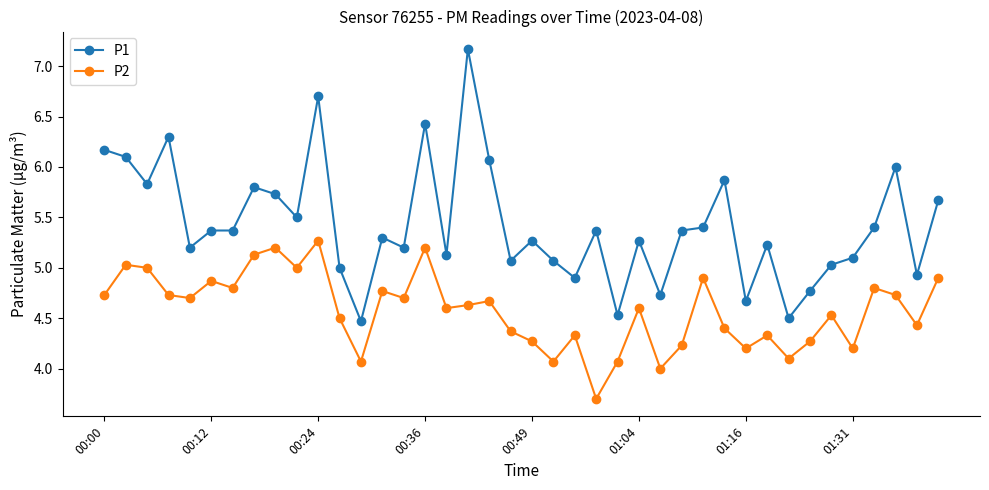

What is the smallest value displayed?

3.7